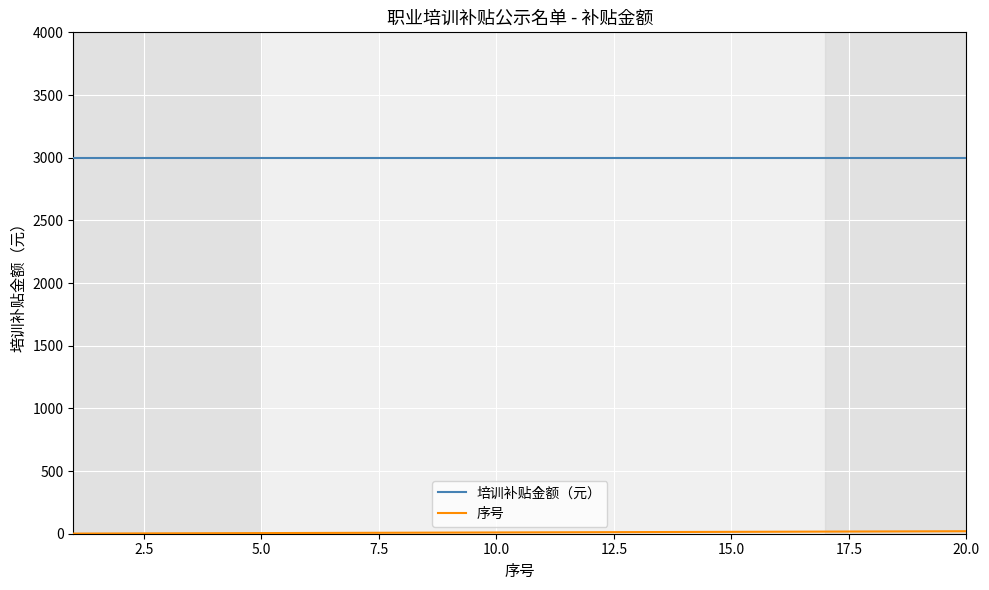

Which series has the largest total across all categories?

培训补贴金额（元）